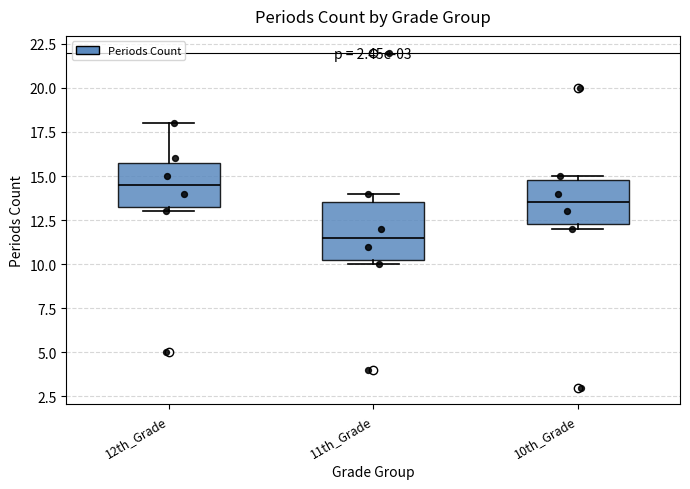

Where is the upper edge of the box for 10th_Grade on the y-axis? The values are not printed on the chart, so give them approximately, as read against the axis.

15.0